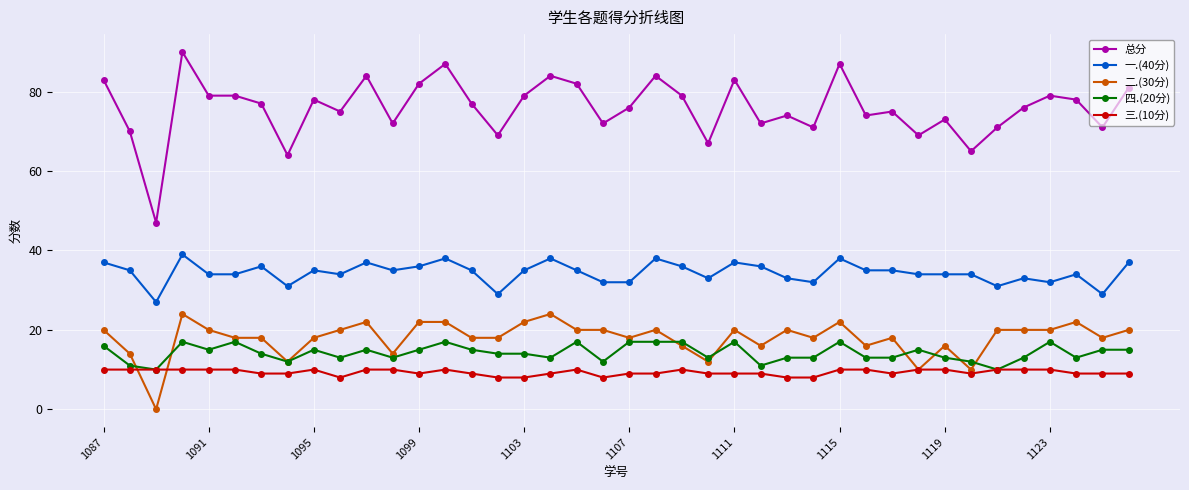

At how many categories does at least one series exceed 30?

40